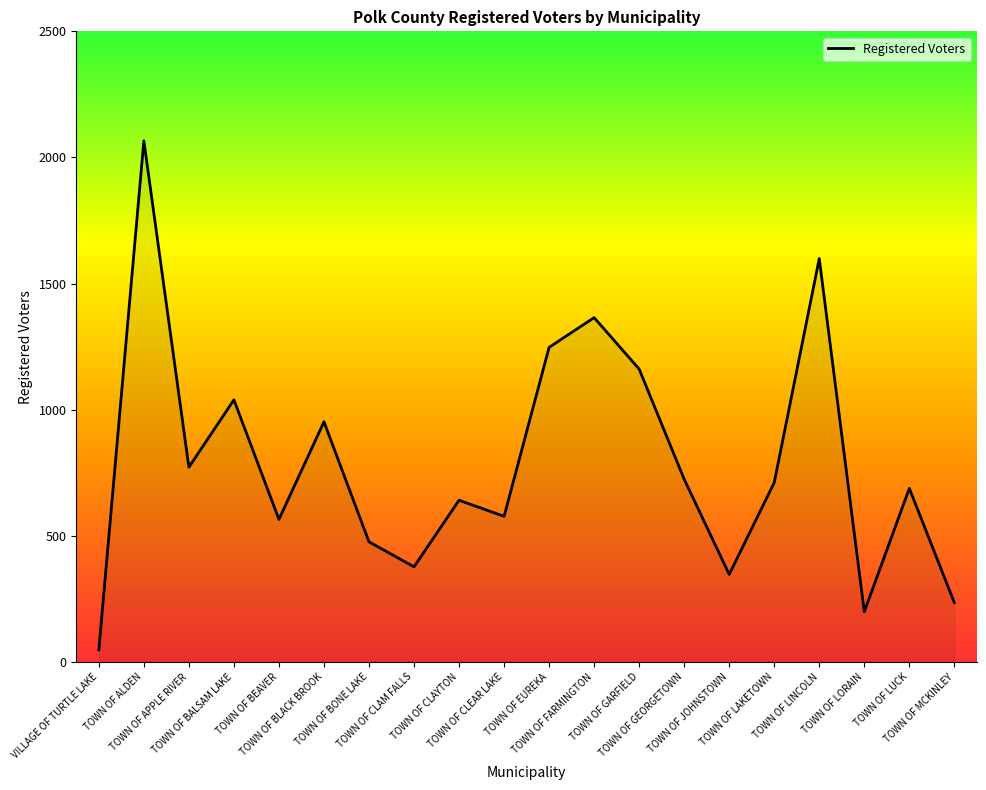

What is the average value?

789